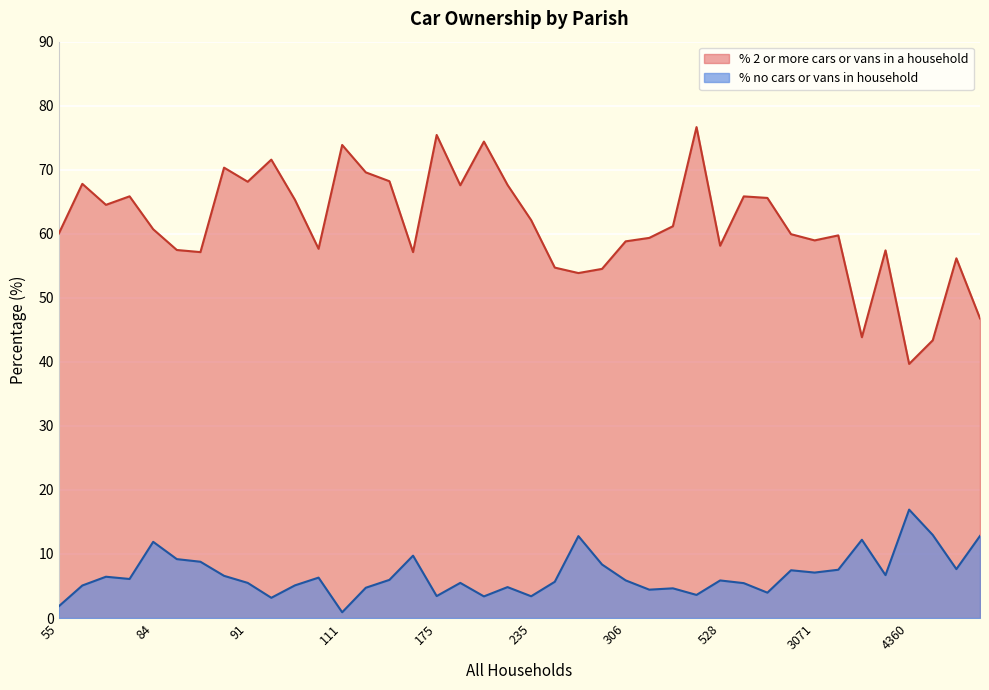

Is the value of % no cars or vans in household at St. Leonards and St. Ives greater than the value of % 2 or more cars or vans in a household at Cranborne?

No